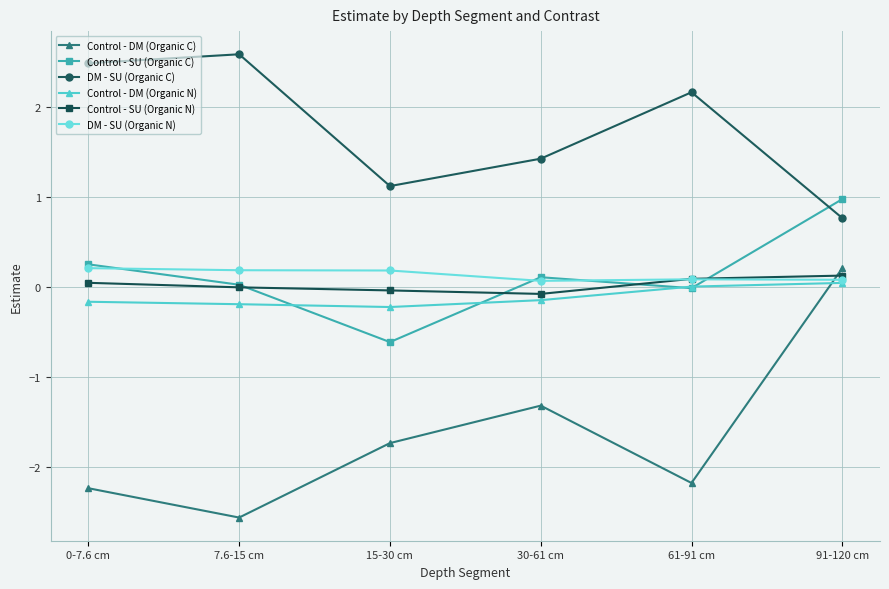

What is the difference between the DM - SU (Organic C) values at 15-30 cm and 91-120 cm?

0.4